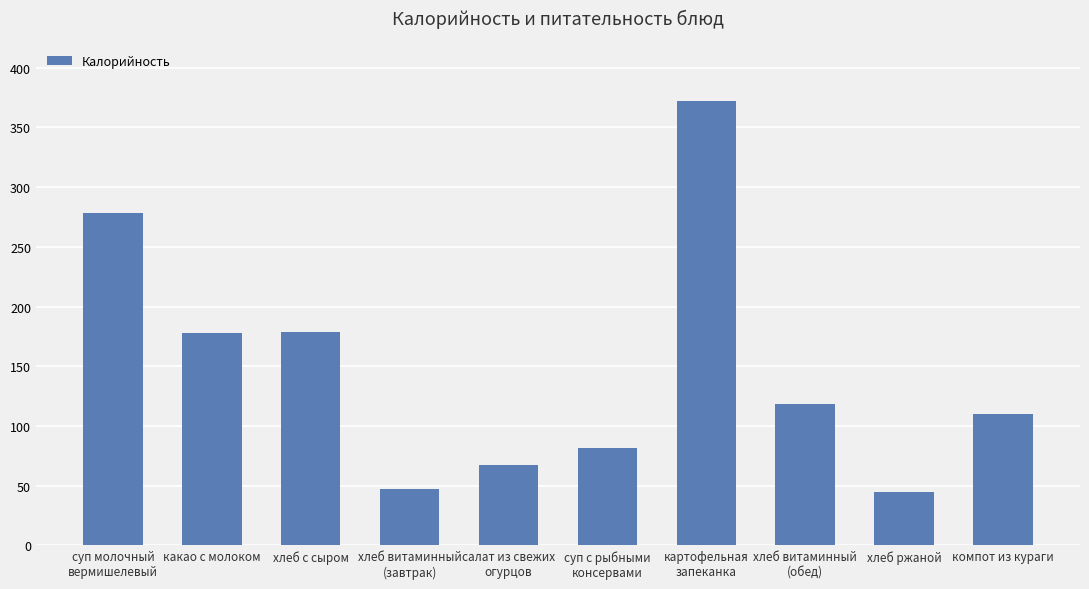

What is the smallest value displayed?

45